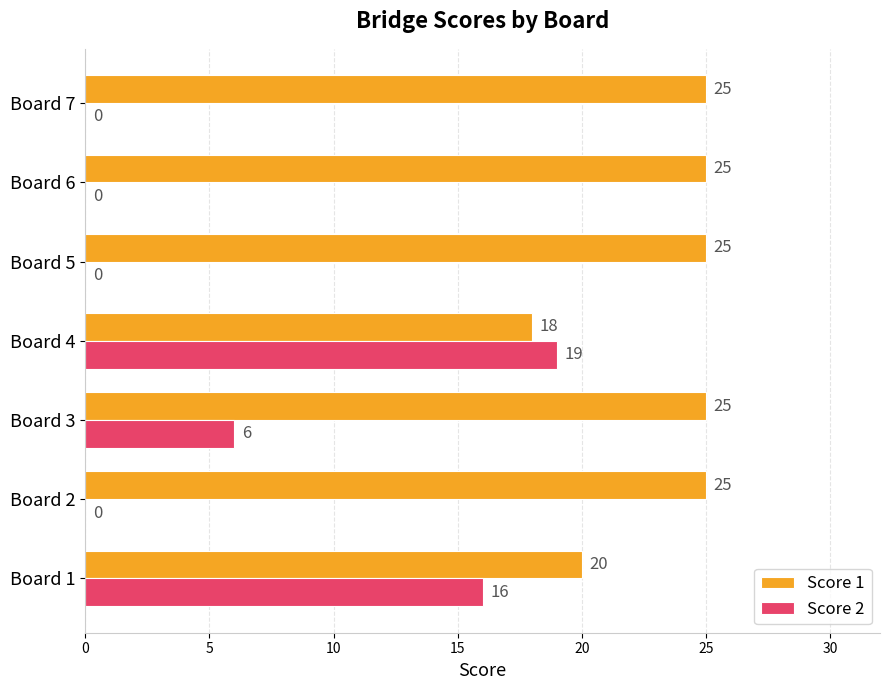

Count the Score 1 values in the range 20 to 25.

6